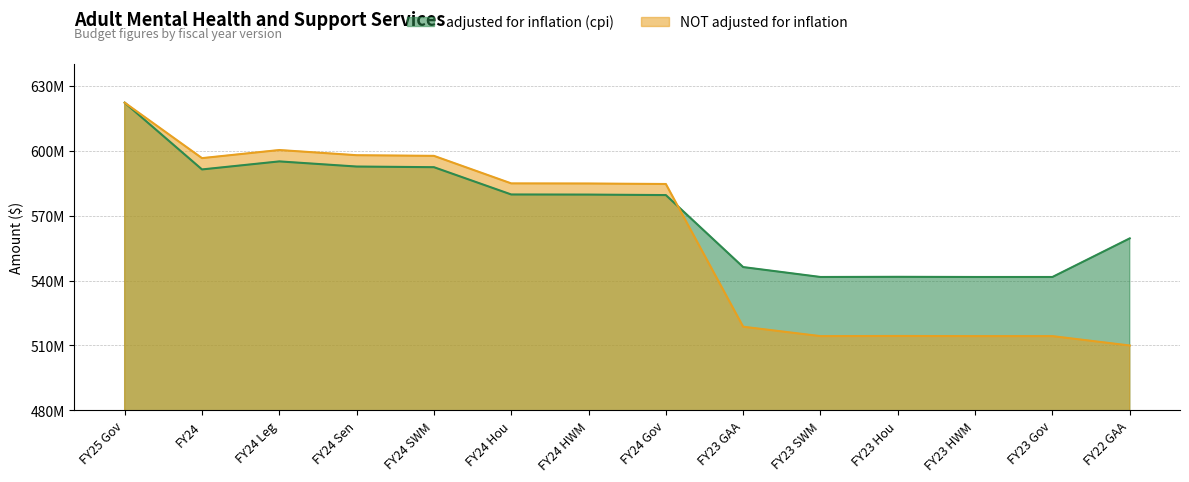

What are all the series names shown in the legend?

adjusted for inflation (cpi), NOT adjusted for inflation